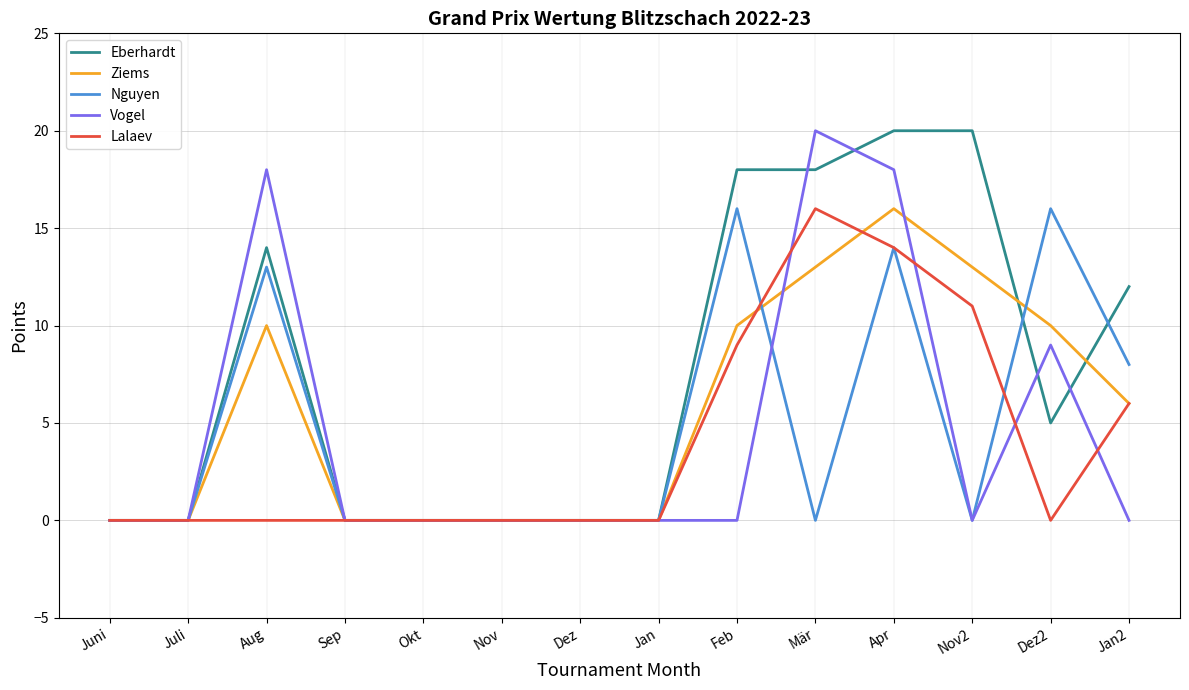

What value does the Eberhardt series have at Aug?

14